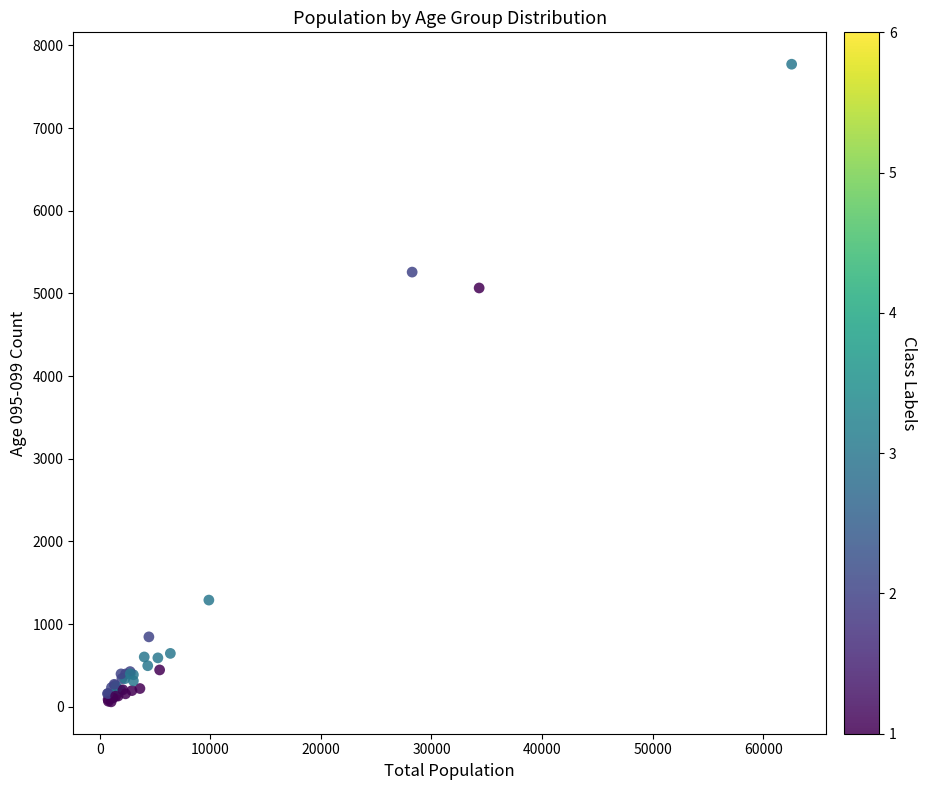

What Y value in the scatter plot is closest to 3916?

5066